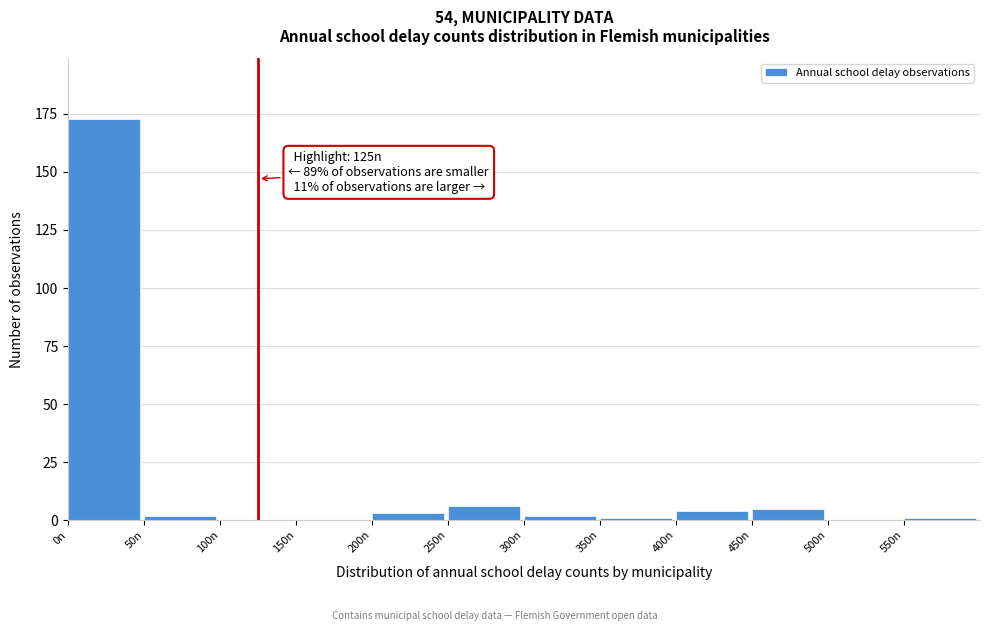

Which range on the x-axis has the tallest bar?

0 to 50